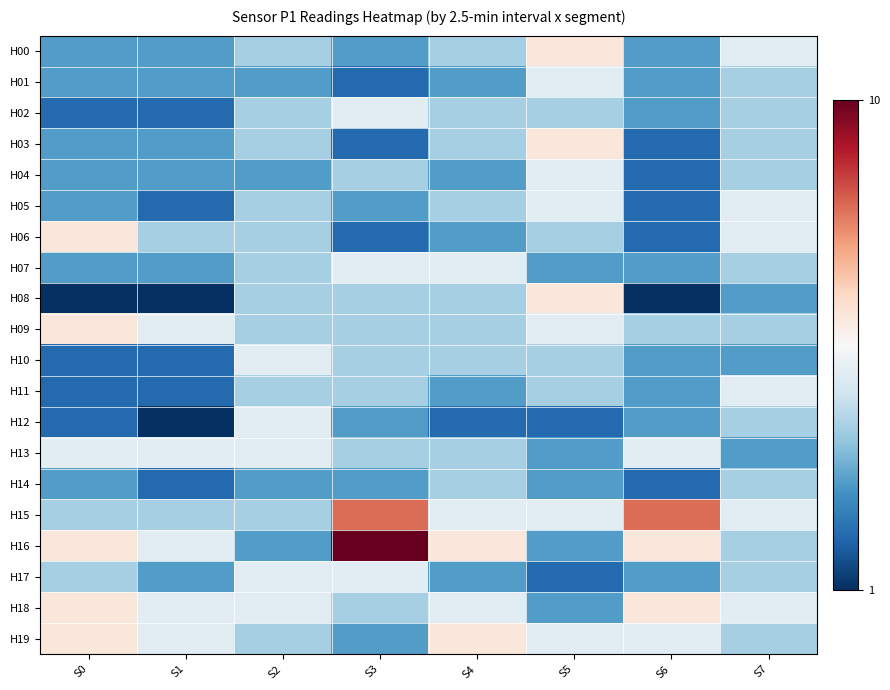

Which series changed the most between S4 and S5?

H16